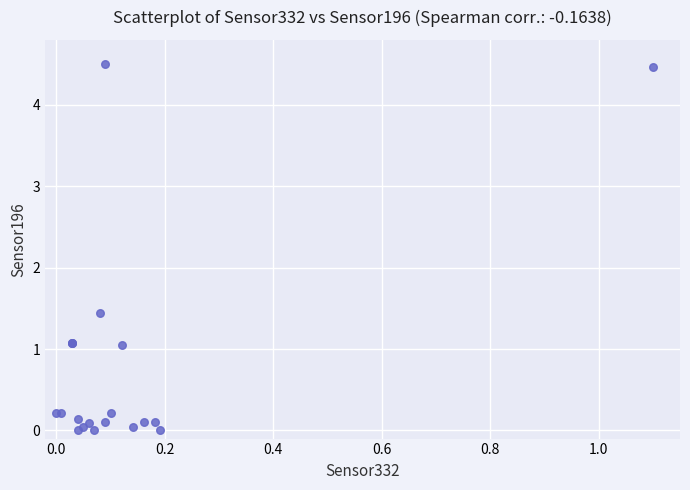

What Y value in the scatter plot is closest to 2?

1.4